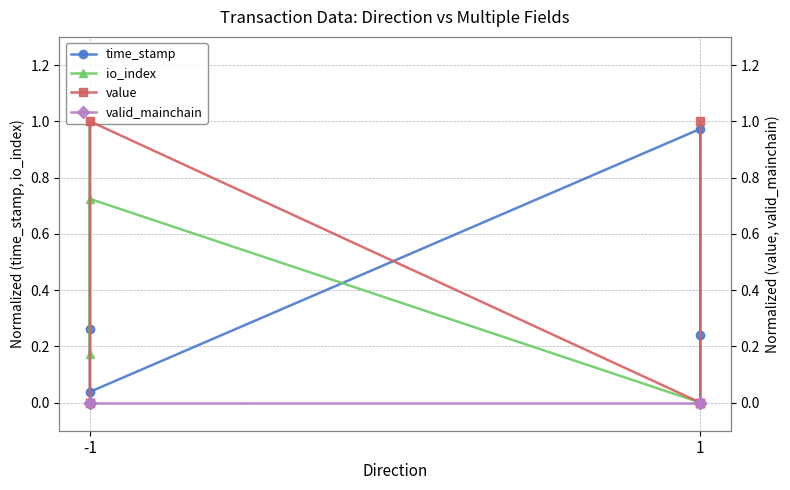

In io_index, how many points are lower than both neighbors (excluding endpoints)?

1